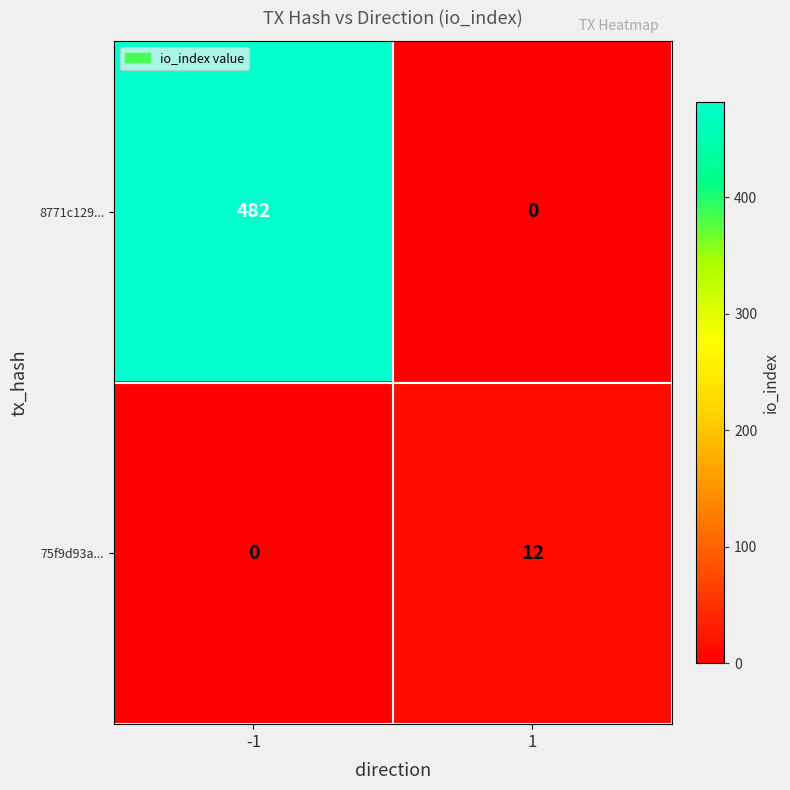

What is the spread (max minus min) of values at -1?

482